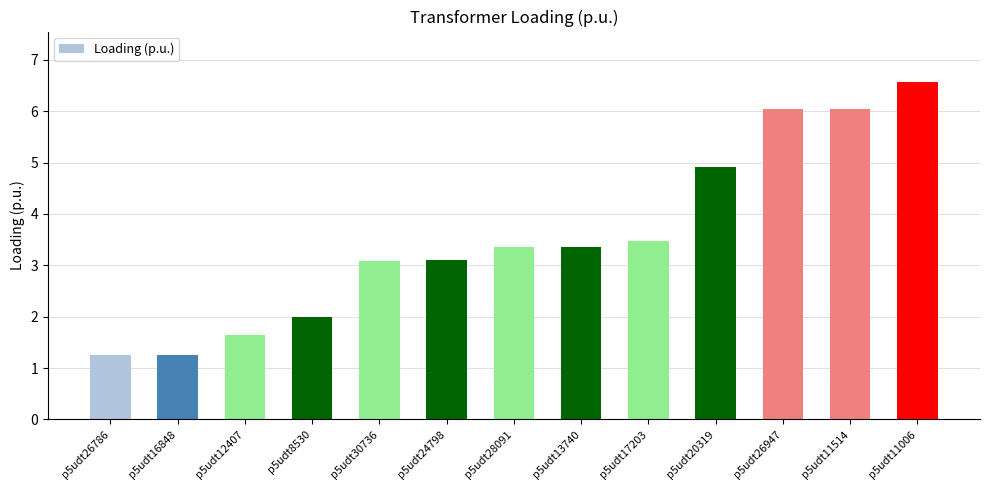

How many values are below 3?

4